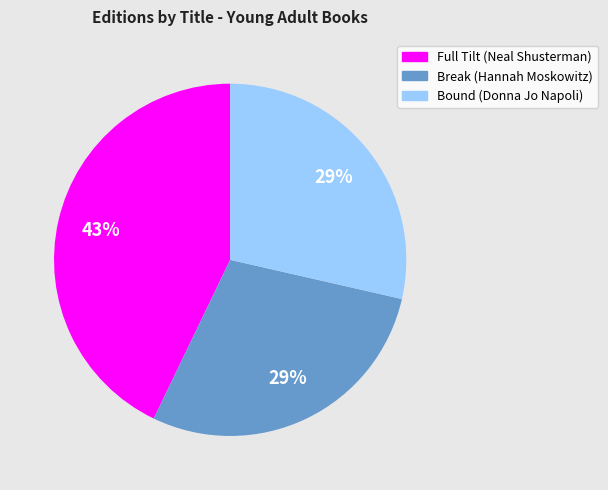

How many slices are in this pie chart?

3